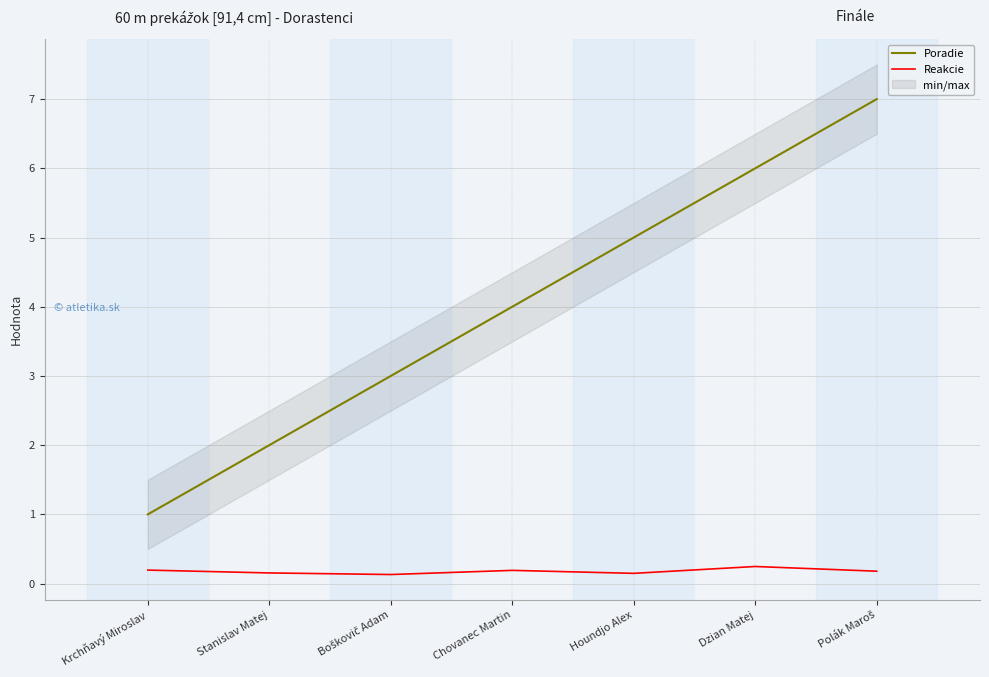

Which series has the largest range (max minus min)?

Poradie